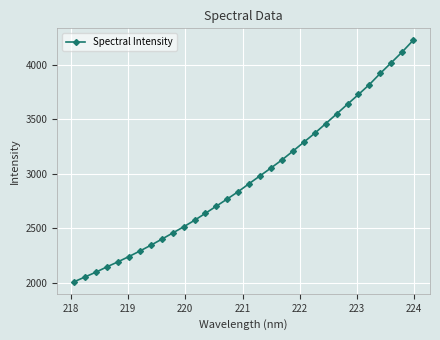

What is the value of the 28th point from the left?

3821.3